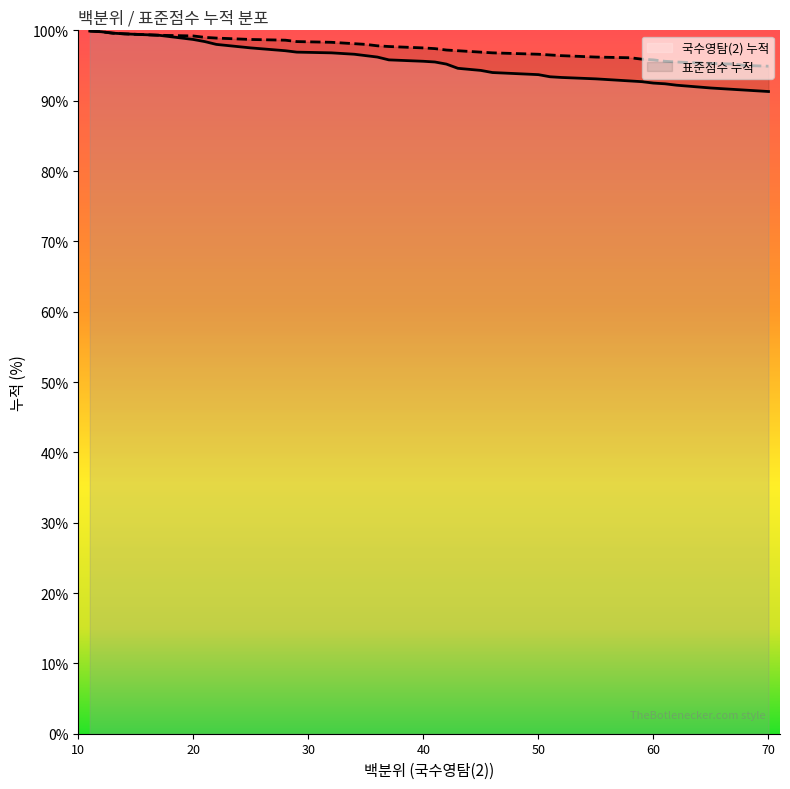

What is the value of the 표준점수 누적 point at the 16th from the left?

97.7